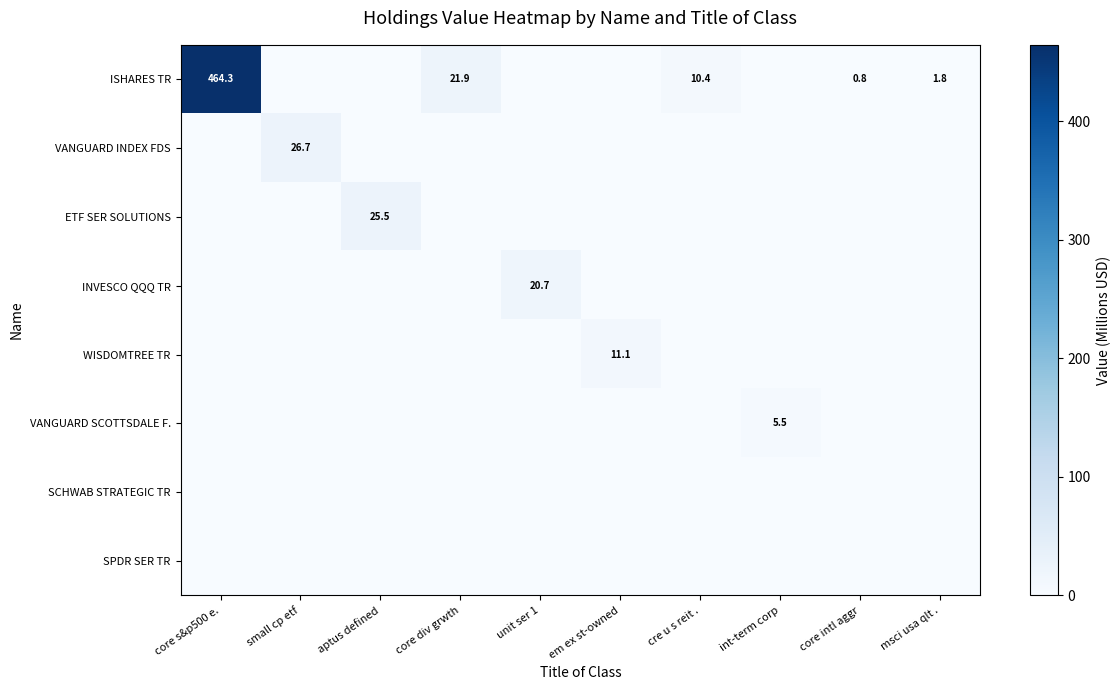

Is it true that WISDOMTREE TR equals 16.8 at em ex st-owned?

False